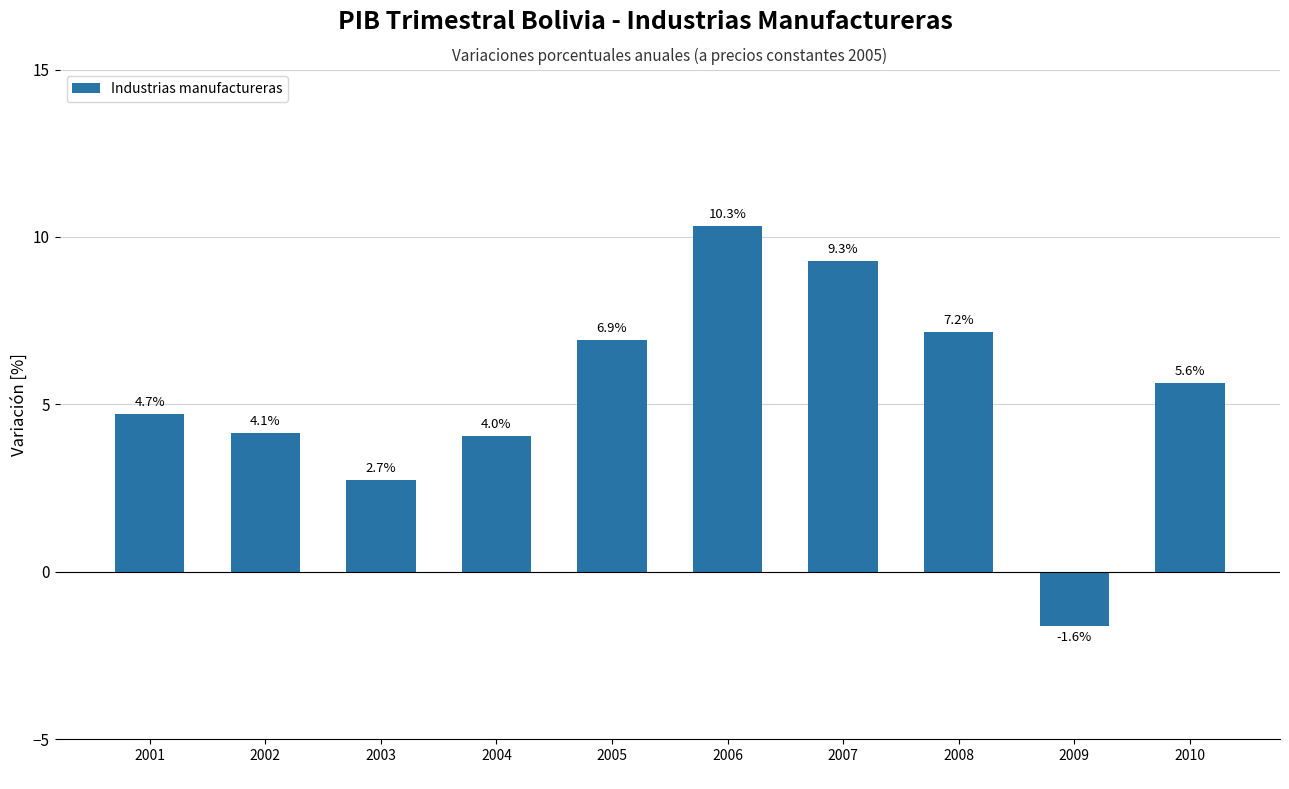

Reading left to right, list all the values displayed in this chart.

2001
=4.7	2002
=4.1	2003
=2.7	2004
=4.0	2005
=6.9	2006
=10.3	2007
=9.3	2008
=7.2	2009
=-1.6	2010
=5.6